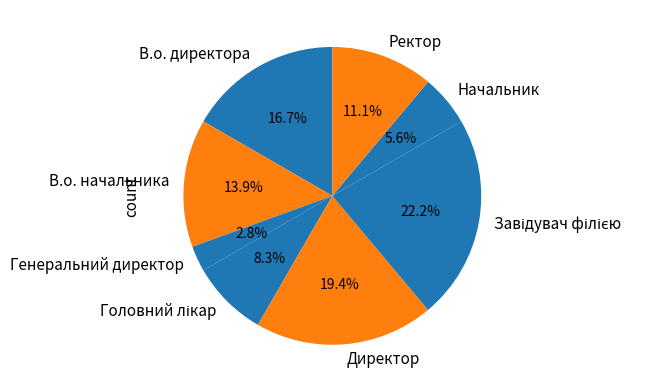

How many segments does this pie chart have?

8